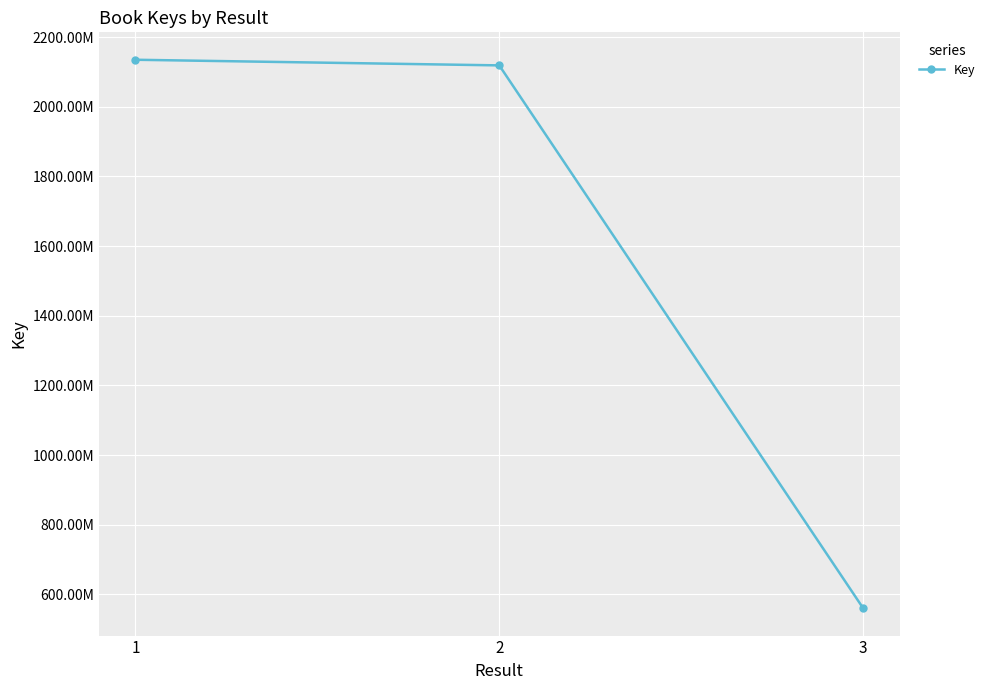

What is the value of the 1st point from the left?

2135002261